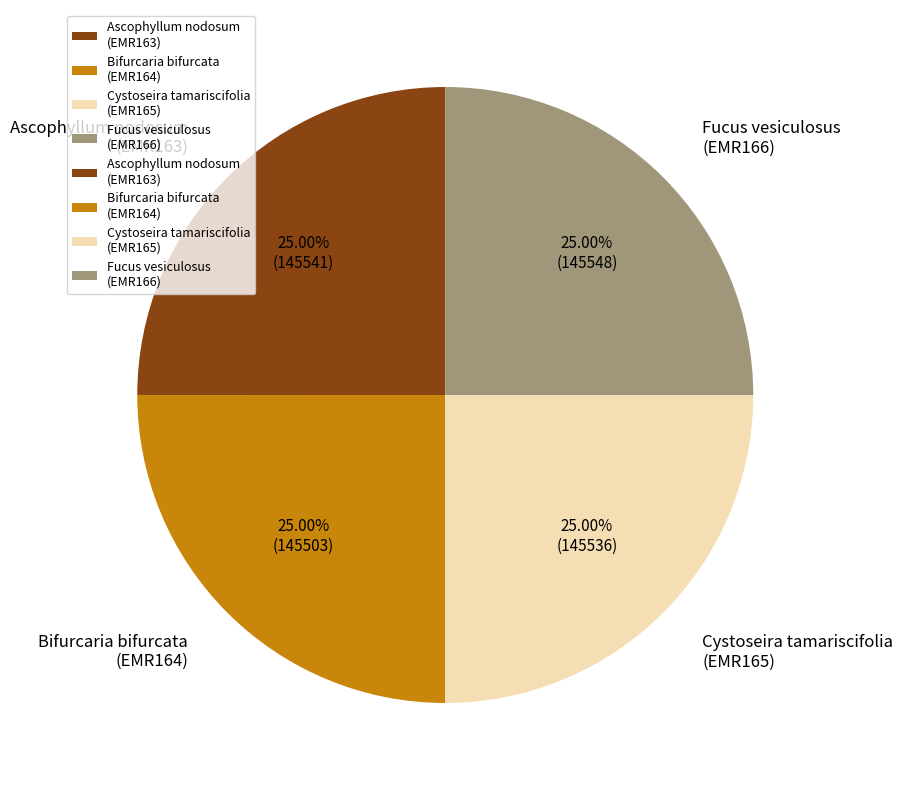

How many slices are in this pie chart?

4